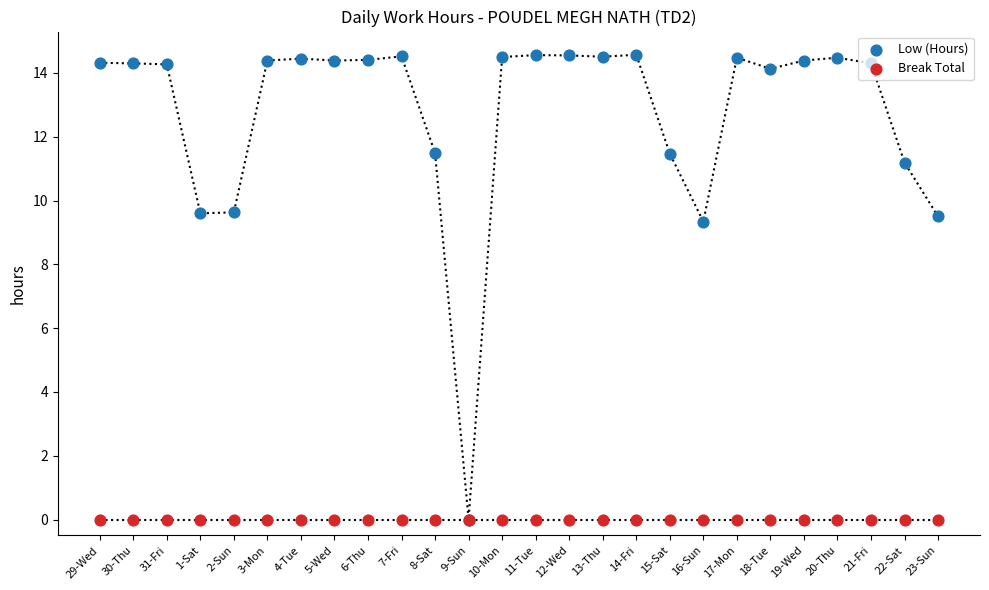

At how many categories does at least one series exceed 10?

21